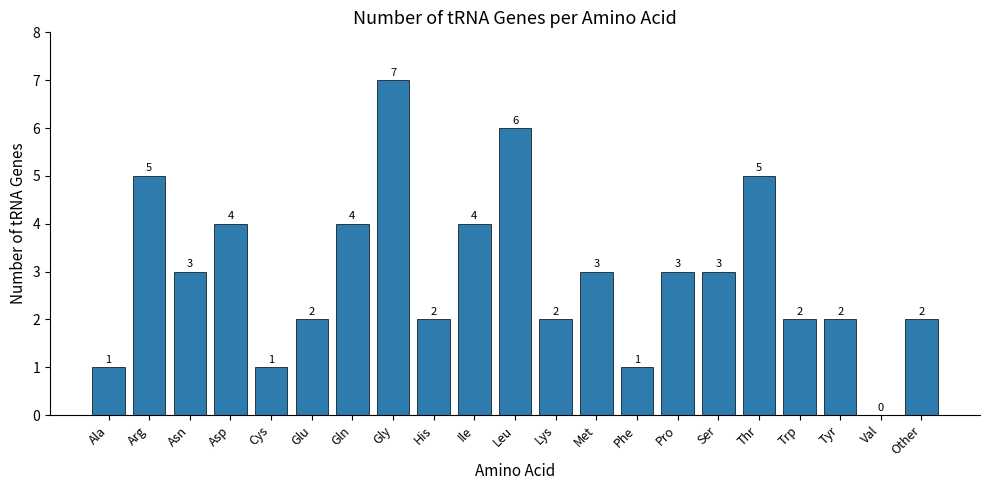

What is the ratio of the value at Arg to the value at Ala?

5.0